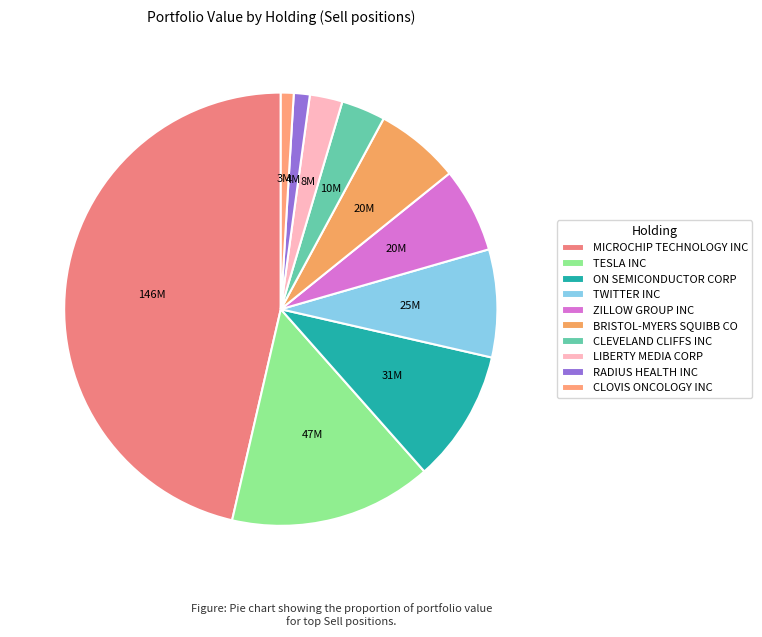

Is CLEVELAND CLIFFS INC the majority of the pie?

No